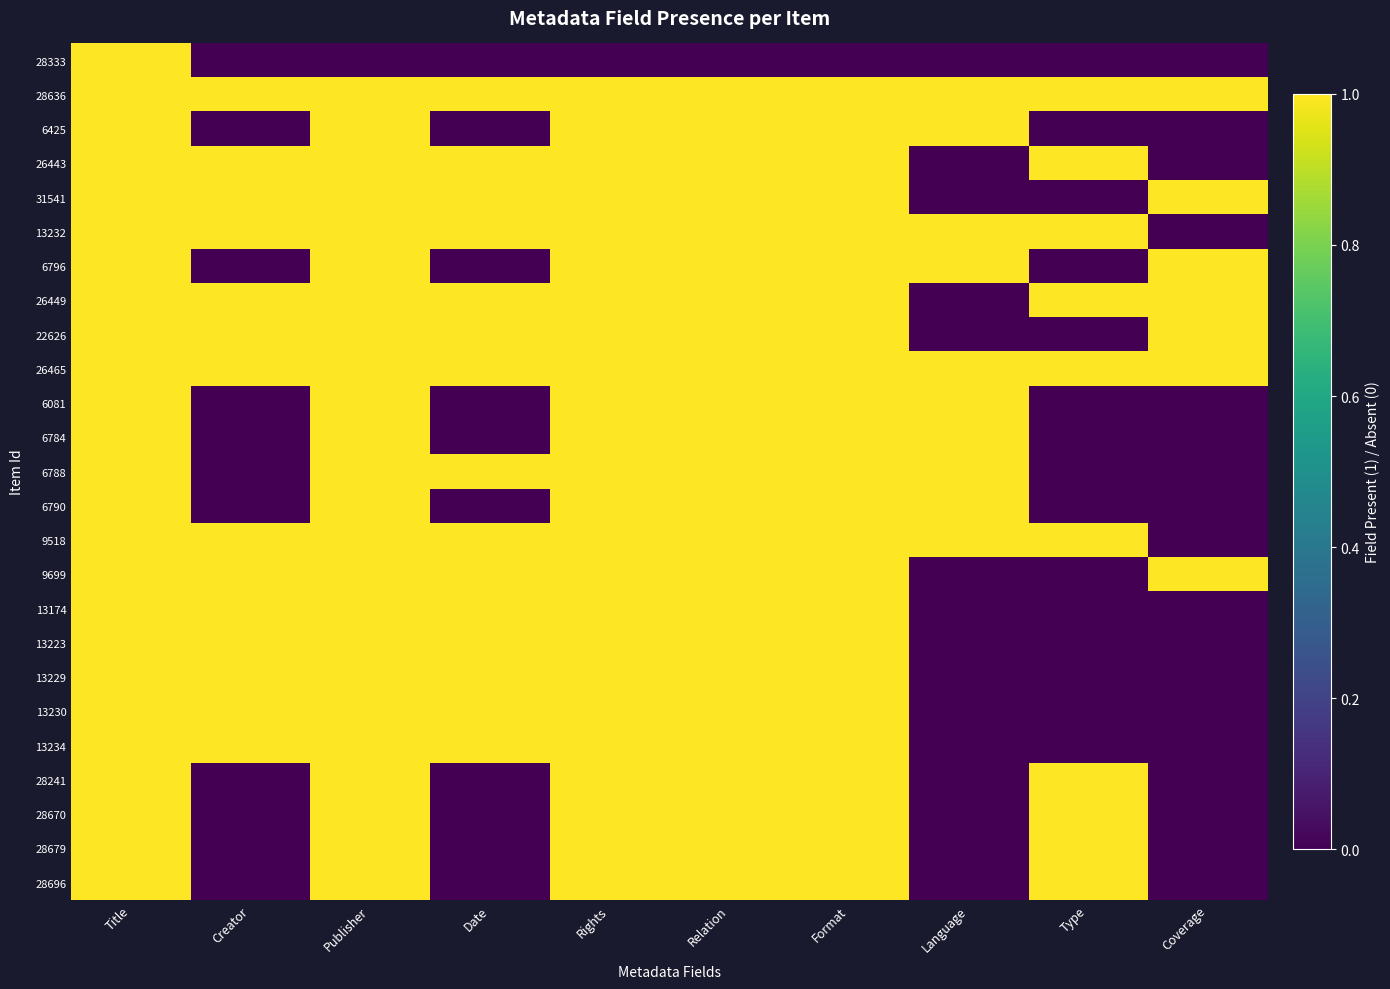

Reading left to right, what are all the values shown in this chart?

28333: Title=1	Creator=0	Publisher=0	Date=0	Rights=0	Relation=0	Format=0	Language=0	Type=0	Coverage=0
28636: Title=1	Creator=1	Publisher=1	Date=1	Rights=1	Relation=1	Format=1	Language=1	Type=1	Coverage=1
6425: Title=1	Creator=0	Publisher=1	Date=0	Rights=1	Relation=1	Format=1	Language=1	Type=0	Coverage=0
26443: Title=1	Creator=1	Publisher=1	Date=1	Rights=1	Relation=1	Format=1	Language=0	Type=1	Coverage=0
31541: Title=1	Creator=1	Publisher=1	Date=1	Rights=1	Relation=1	Format=1	Language=0	Type=0	Coverage=1
13232: Title=1	Creator=1	Publisher=1	Date=1	Rights=1	Relation=1	Format=1	Language=1	Type=1	Coverage=0
6796: Title=1	Creator=0	Publisher=1	Date=0	Rights=1	Relation=1	Format=1	Language=1	Type=0	Coverage=1
26449: Title=1	Creator=1	Publisher=1	Date=1	Rights=1	Relation=1	Format=1	Language=0	Type=1	Coverage=1
22626: Title=1	Creator=1	Publisher=1	Date=1	Rights=1	Relation=1	Format=1	Language=0	Type=0	Coverage=1
26465: Title=1	Creator=1	Publisher=1	Date=1	Rights=1	Relation=1	Format=1	Language=1	Type=1	Coverage=1
6081: Title=1	Creator=0	Publisher=1	Date=0	Rights=1	Relation=1	Format=1	Language=1	Type=0	Coverage=0
6784: Title=1	Creator=0	Publisher=1	Date=0	Rights=1	Relation=1	Format=1	Language=1	Type=0	Coverage=0
6788: Title=1	Creator=0	Publisher=1	Date=1	Rights=1	Relation=1	Format=1	Language=1	Type=0	Coverage=0
6790: Title=1	Creator=0	Publisher=1	Date=0	Rights=1	Relation=1	Format=1	Language=1	Type=0	Coverage=0
9518: Title=1	Creator=1	Publisher=1	Date=1	Rights=1	Relation=1	Format=1	Language=1	Type=1	Coverage=0
9699: Title=1	Creator=1	Publisher=1	Date=1	Rights=1	Relation=1	Format=1	Language=0	Type=0	Coverage=1
13174: Title=1	Creator=1	Publisher=1	Date=1	Rights=1	Relation=1	Format=1	Language=0	Type=0	Coverage=0
13223: Title=1	Creator=1	Publisher=1	Date=1	Rights=1	Relation=1	Format=1	Language=0	Type=0	Coverage=0
13229: Title=1	Creator=1	Publisher=1	Date=1	Rights=1	Relation=1	Format=1	Language=0	Type=0	Coverage=0
13230: Title=1	Creator=1	Publisher=1	Date=1	Rights=1	Relation=1	Format=1	Language=0	Type=0	Coverage=0
13234: Title=1	Creator=1	Publisher=1	Date=1	Rights=1	Relation=1	Format=1	Language=0	Type=0	Coverage=0
28241: Title=1	Creator=0	Publisher=1	Date=0	Rights=1	Relation=1	Format=1	Language=0	Type=1	Coverage=0
28670: Title=1	Creator=0	Publisher=1	Date=0	Rights=1	Relation=1	Format=1	Language=0	Type=1	Coverage=0
28679: Title=1	Creator=0	Publisher=1	Date=0	Rights=1	Relation=1	Format=1	Language=0	Type=1	Coverage=0
28696: Title=1	Creator=0	Publisher=1	Date=0	Rights=1	Relation=1	Format=1	Language=0	Type=1	Coverage=0